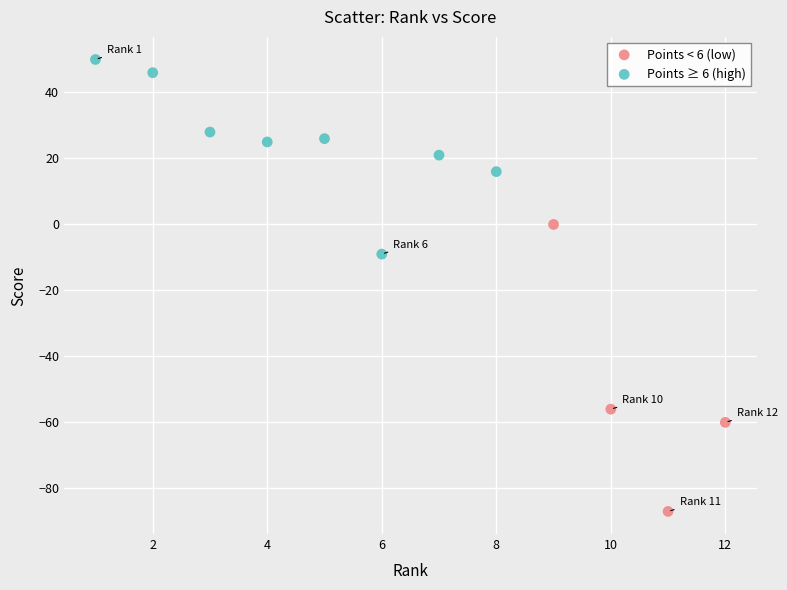

Which series reaches the minimum Y coordinate?

Points < 6 (low)